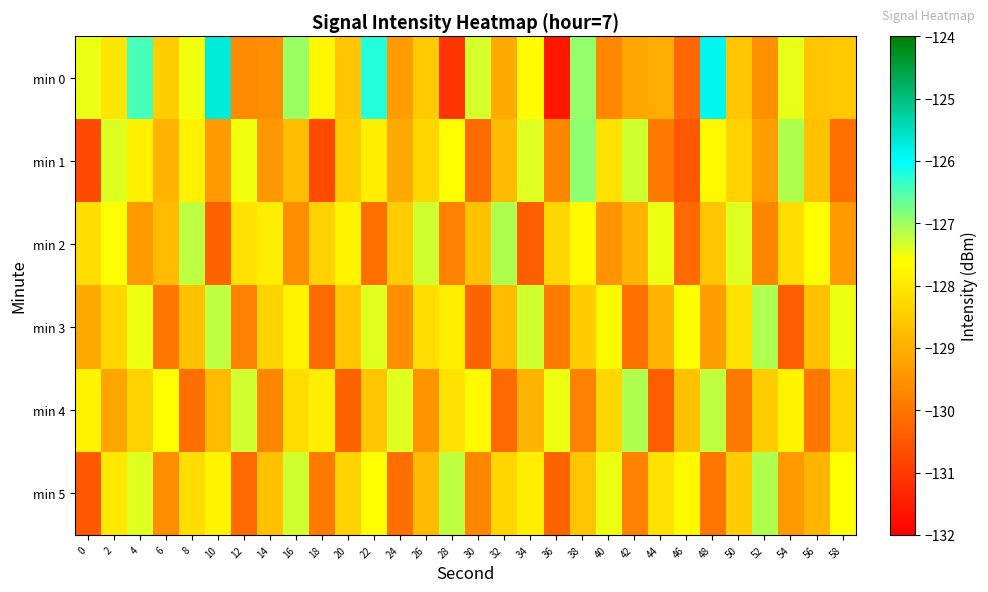

Reading left to right, what are all the values shown in this chart?

min 0: 0=-127.5	2=-128.0	4=-126.4	6=-128.5	8=-127.5	10=-125.7	12=-129.6	14=-129.6	16=-127.0	18=-127.7	20=-128.6	22=-126.2	24=-129.3	26=-128.5	28=-131.1	30=-127.3	32=-129.1	34=-127.7	36=-131.6	38=-126.9	40=-129.7	42=-129.2	44=-129.1	46=-130.2	48=-125.9	50=-128.6	52=-129.5	54=-127.5	56=-128.6	58=-128.6
min 1: 0=-130.7	2=-127.4	4=-127.9	6=-128.9	8=-127.8	10=-129.4	12=-127.5	14=-129.4	16=-128.8	18=-130.7	20=-128.5	22=-127.9	24=-129.1	26=-128.3	28=-127.6	30=-130.2	32=-128.8	34=-127.4	36=-129.7	38=-126.9	40=-128.1	42=-127.3	44=-129.9	46=-130.5	48=-127.7	50=-128.4	52=-129.3	54=-127.1	56=-128.7	58=-130.1
min 2: 0=-128.2	2=-127.6	4=-129.4	6=-128.8	8=-127.2	10=-130.3	12=-128.1	14=-127.9	16=-129.6	18=-128.4	20=-127.8	22=-130.1	24=-128.5	26=-127.3	28=-129.8	30=-128.7	32=-127.1	34=-130.4	36=-128.3	38=-127.7	40=-129.5	42=-128.9	44=-127.5	46=-130.2	48=-128.6	50=-127.4	52=-129.7	54=-128.2	56=-127.6	58=-129.4
min 3: 0=-129.1	2=-128.3	4=-127.5	6=-130.0	8=-128.7	10=-127.2	12=-129.8	14=-128.4	16=-127.8	18=-130.2	20=-128.6	22=-127.4	24=-129.6	26=-128.2	28=-127.9	30=-130.3	32=-128.8	34=-127.3	36=-129.9	38=-128.5	40=-127.7	42=-130.1	44=-128.9	46=-127.6	48=-129.3	50=-128.1	52=-127.1	54=-130.4	56=-128.7	58=-127.5
min 4: 0=-127.8	2=-129.2	4=-128.4	6=-127.6	8=-130.1	10=-128.8	12=-127.3	14=-129.7	16=-128.2	18=-127.9	20=-130.3	22=-128.6	24=-127.4	26=-129.5	28=-128.1	30=-127.7	32=-130.2	34=-128.9	36=-127.5	38=-129.8	40=-128.3	42=-127.1	44=-130.4	46=-128.7	48=-127.2	50=-129.9	52=-128.5	54=-127.8	56=-130.0	58=-128.4
min 5: 0=-130.5	2=-128.0	4=-127.4	6=-129.6	8=-128.2	10=-127.8	12=-130.2	14=-128.7	16=-127.3	18=-129.9	20=-128.4	22=-127.6	24=-130.1	26=-128.8	28=-127.2	30=-129.7	32=-128.3	34=-127.9	36=-130.3	38=-128.6	40=-127.5	42=-129.8	44=-128.1	46=-127.7	48=-130.0	50=-128.5	52=-127.1	54=-129.4	56=-128.9	58=-127.6